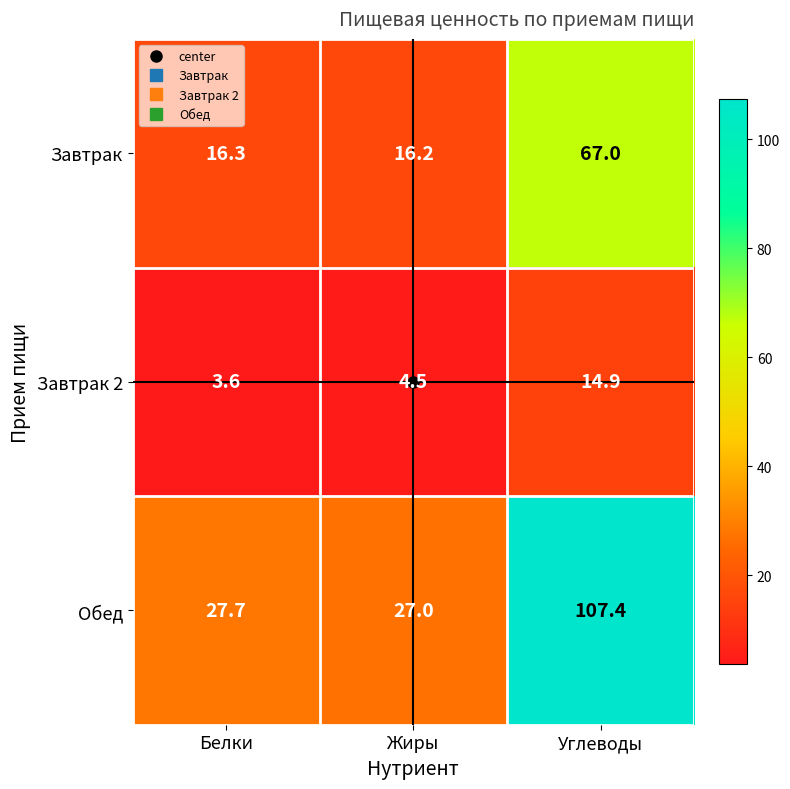

What is the total value across all series at Углеводы?

189.3